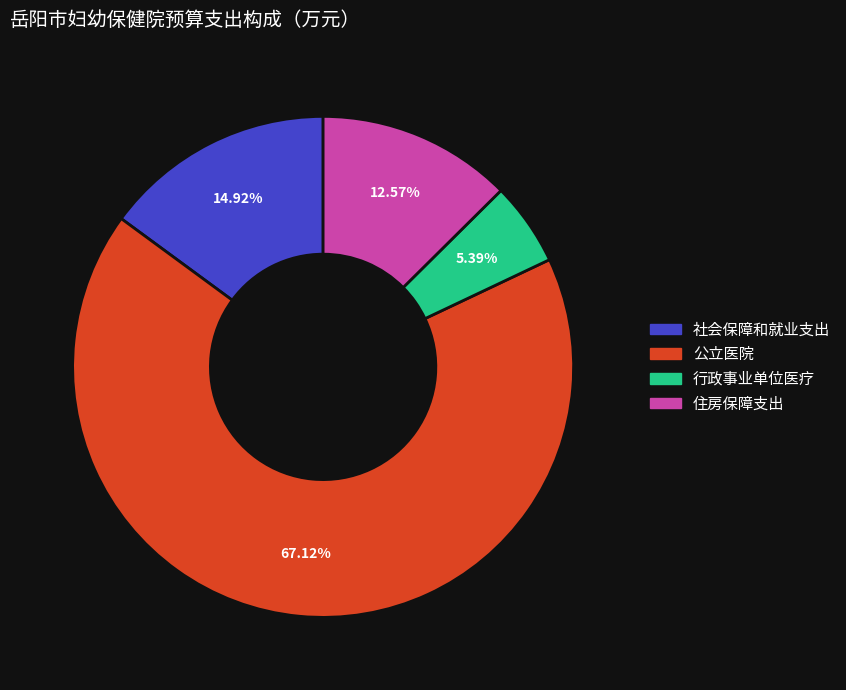

Which category has the biggest portion of the pie?

公立医院